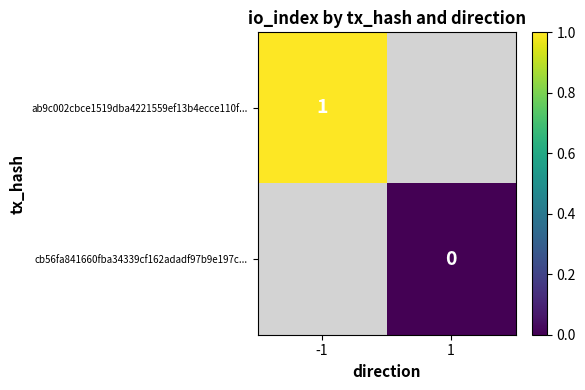

The value of ab9c002cbce1519dba4221559ef13b4ecce110f... at -1 is 1. True or false?

True